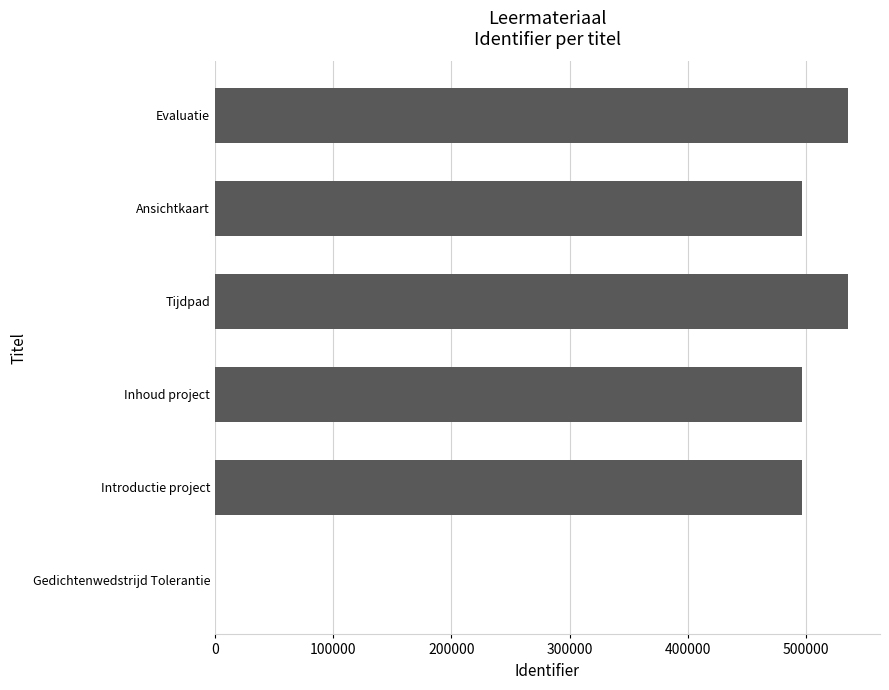

Is it true that the value at Evaluatie is 358803?

False